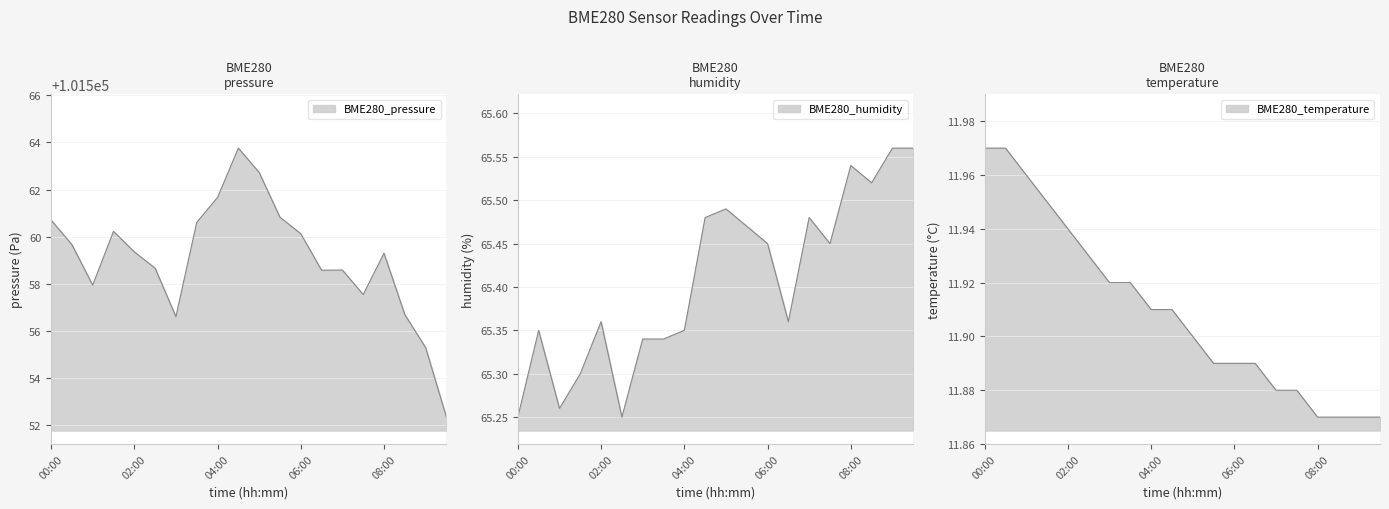

Reading left to right, extract all data points from this chart.

BME280_pressure: 00:00=101560.7	00:30=101559.7	01:00=101557.9	01:30=101560.2	02:00=101559.4	02:30=101558.7	03:00=101556.6	03:30=101560.6	04:00=101561.7	04:30=101563.8	05:00=101562.7	05:30=101560.8	06:00=101560.1	06:30=101558.6	07:00=101558.6	07:30=101557.6	08:00=101559.3	08:30=101556.7	09:00=101555.3	09:30=101552.4
BME280_humidity: 00:00=65.2	00:30=65.3	01:00=65.3	01:30=65.3	02:00=65.4	02:30=65.2	03:00=65.3	03:30=65.3	04:00=65.3	04:30=65.5	05:00=65.5	05:30=65.5	06:00=65.5	06:30=65.4	07:00=65.5	07:30=65.5	08:00=65.5	08:30=65.5	09:00=65.6	09:30=65.6
BME280_temperature: 00:00=12.0	00:30=12.0	01:00=12.0	01:30=11.9	02:00=11.9	02:30=11.9	03:00=11.9	03:30=11.9	04:00=11.9	04:30=11.9	05:00=11.9	05:30=11.9	06:00=11.9	06:30=11.9	07:00=11.9	07:30=11.9	08:00=11.9	08:30=11.9	09:00=11.9	09:30=11.9